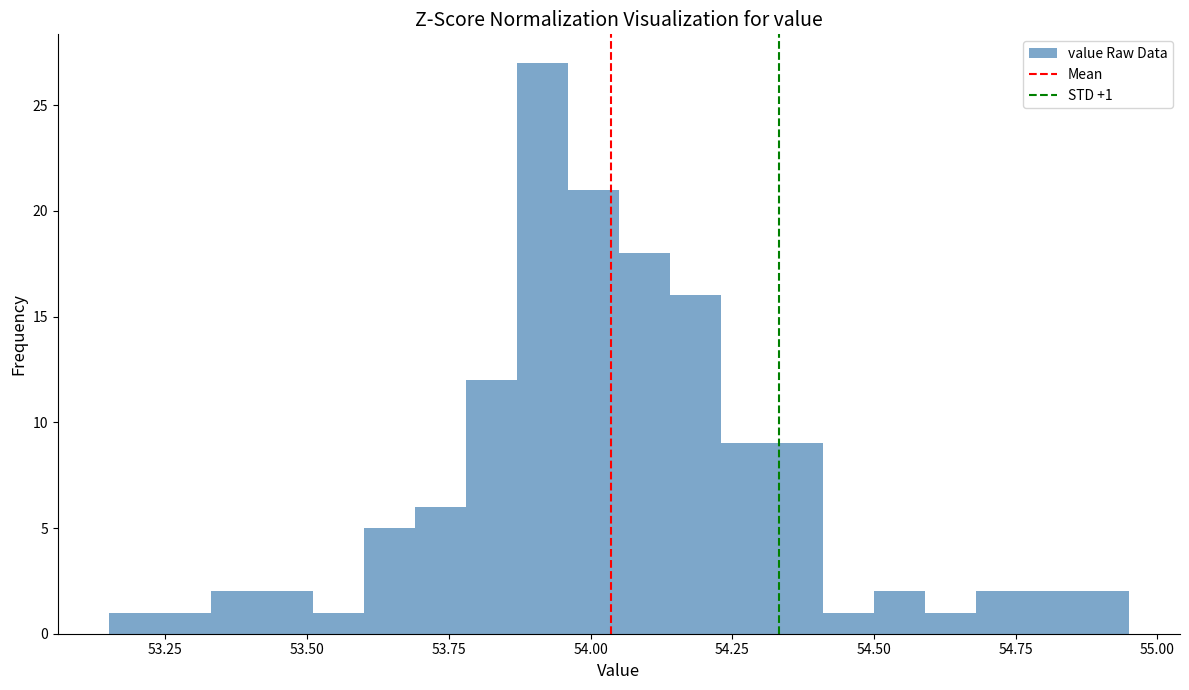

Read against the x-axis, roughly where is the centre of the tallest bar?

53.90